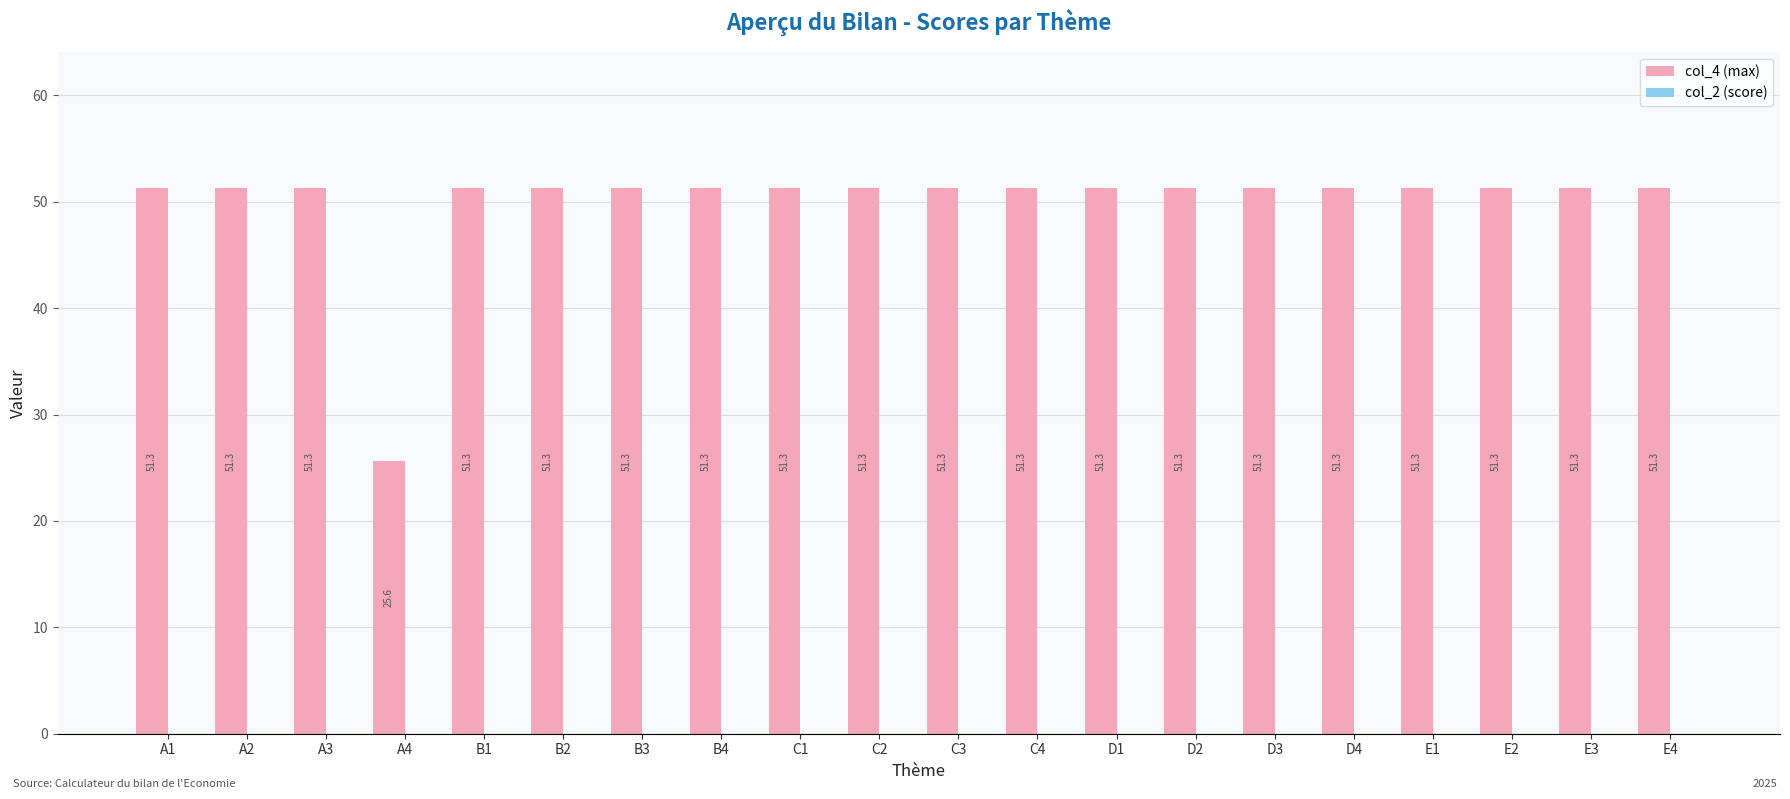

What is the label of the 3rd bar from the left?

A3